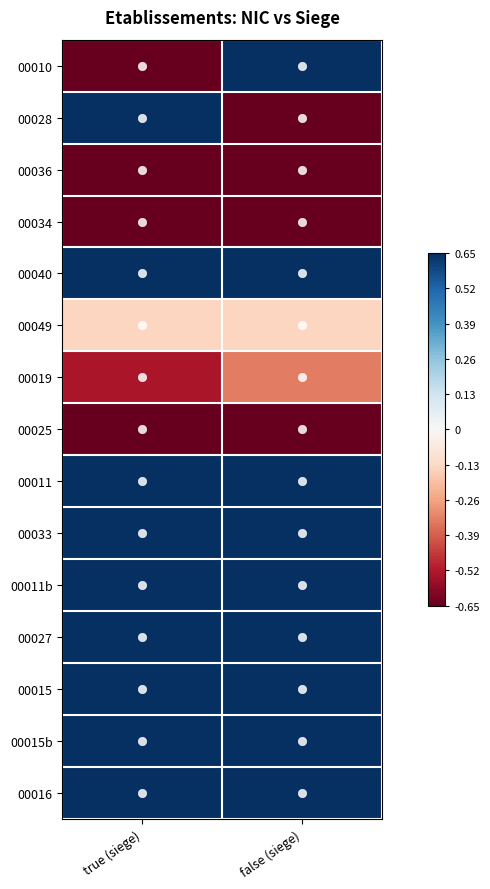

Reading right to left, what are all the values shown in this chart?

00010: false (siege)=0.6	true (siege)=-0.9
00028: false (siege)=-0.9	true (siege)=0.6
00036: false (siege)=-0.9	true (siege)=-0.9
00034: false (siege)=-2.3	true (siege)=-2.3
00040: false (siege)=0.6	true (siege)=0.6
00049: false (siege)=-0.1	true (siege)=-0.1
00019: false (siege)=-0.3	true (siege)=-0.5
00025: false (siege)=-1.1	true (siege)=-1.1
00011: false (siege)=0.6	true (siege)=0.6
00033: false (siege)=0.6	true (siege)=0.6
00011b: false (siege)=0.6	true (siege)=0.6
00027: false (siege)=0.6	true (siege)=0.6
00015: false (siege)=0.6	true (siege)=0.6
00015b: false (siege)=0.6	true (siege)=0.6
00016: false (siege)=0.6	true (siege)=0.6